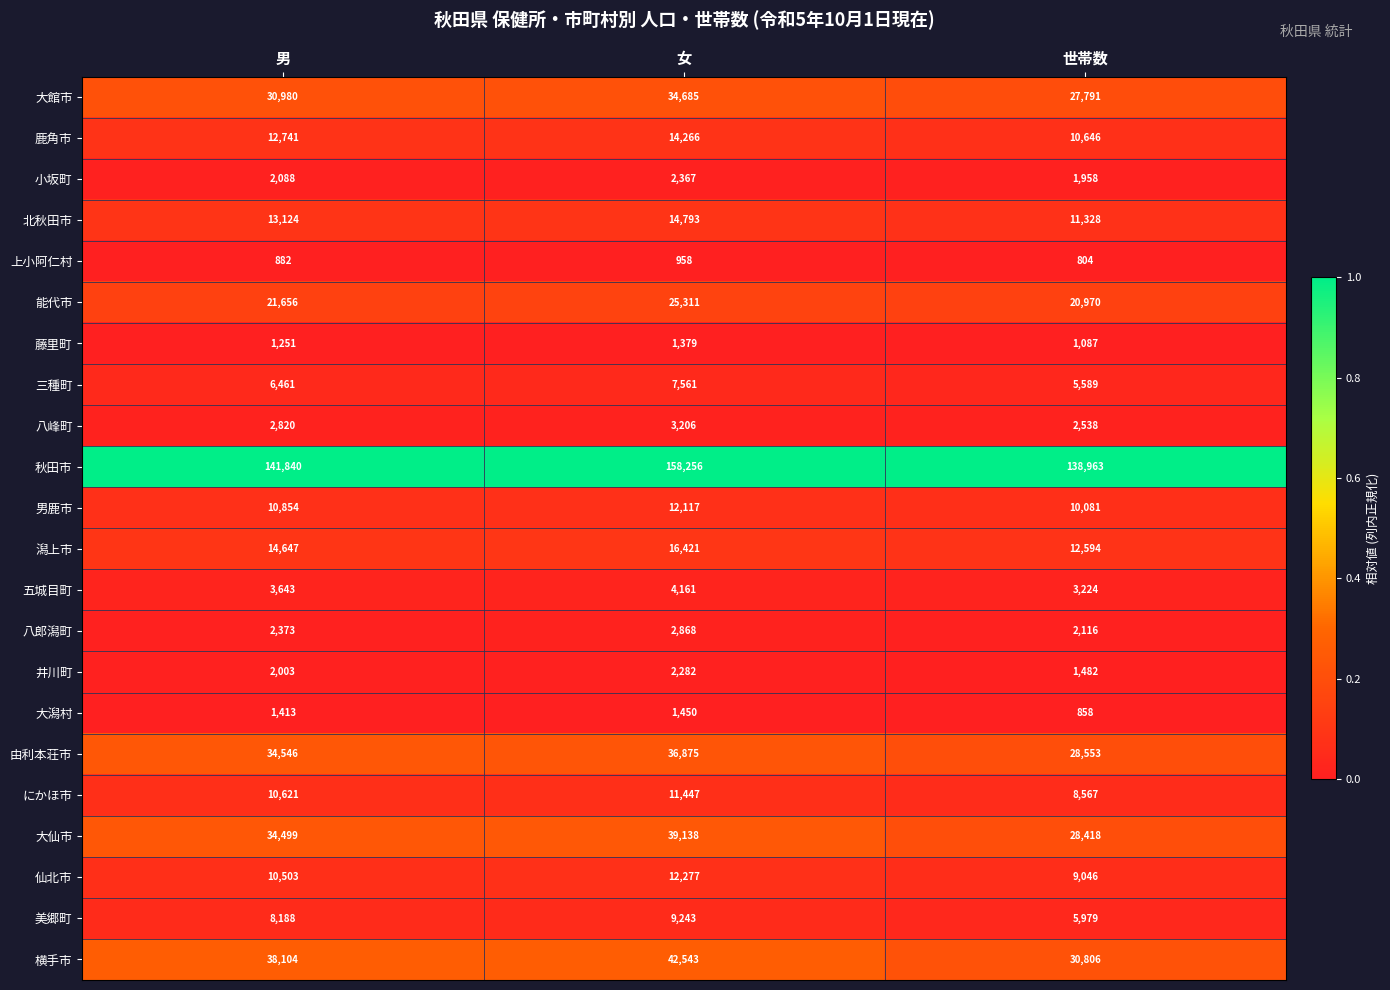

Which series changed the most between 男 and 女?

秋田市